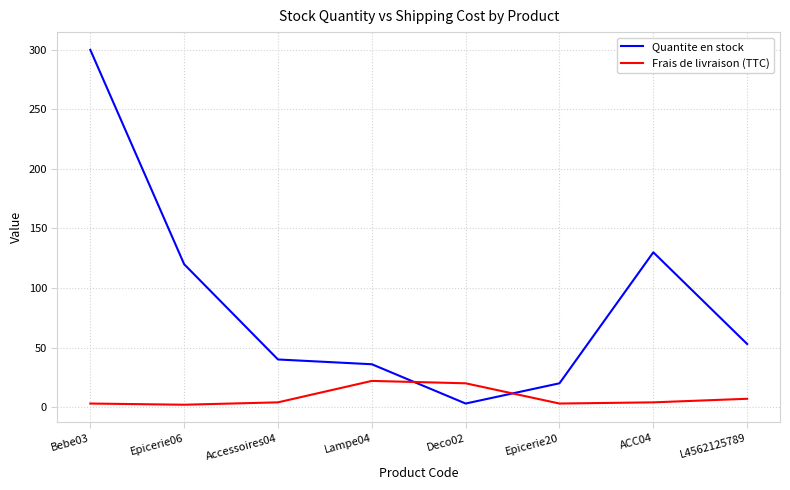

Which series has the widest spread of values?

Quantite en stock